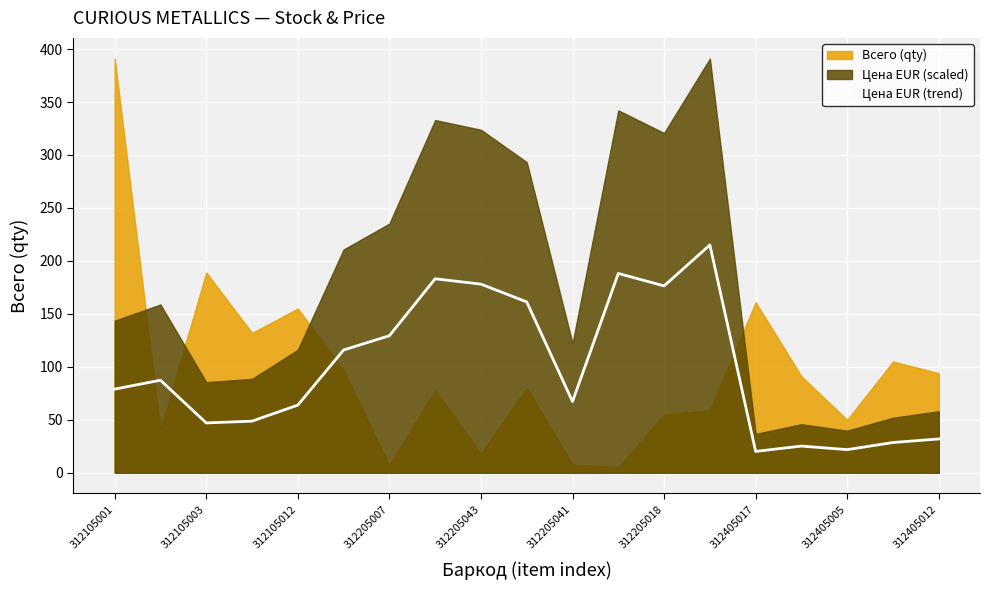

Is it true that Цена EUR (trend) equals 79.0 at 312105001?

True